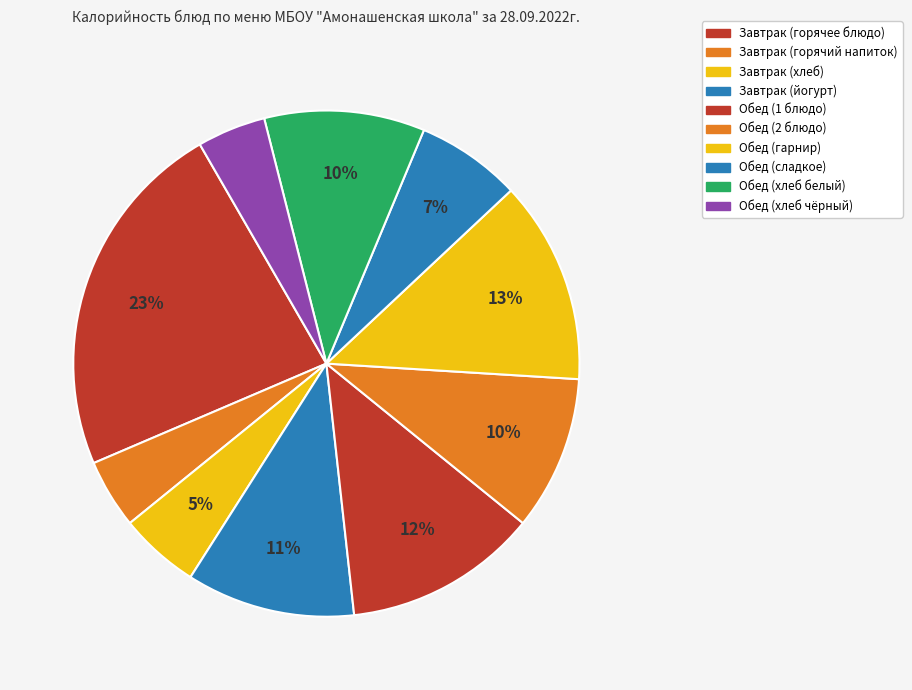

Count the number of slices in the pie.

10